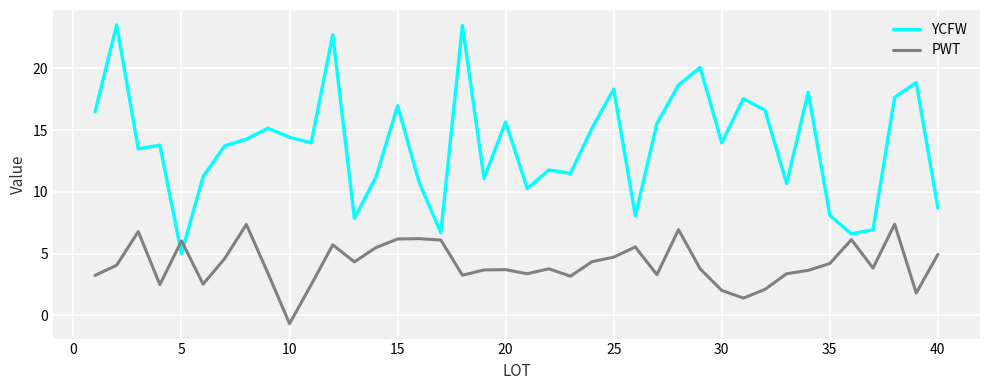

Which series has the largest total across all categories?

YCFW